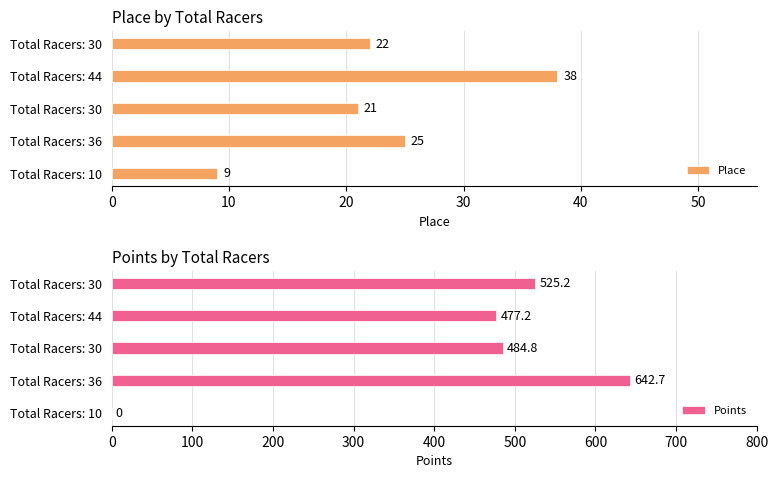

Is the value of Points at 0 greater than the value of Place at 0?

No